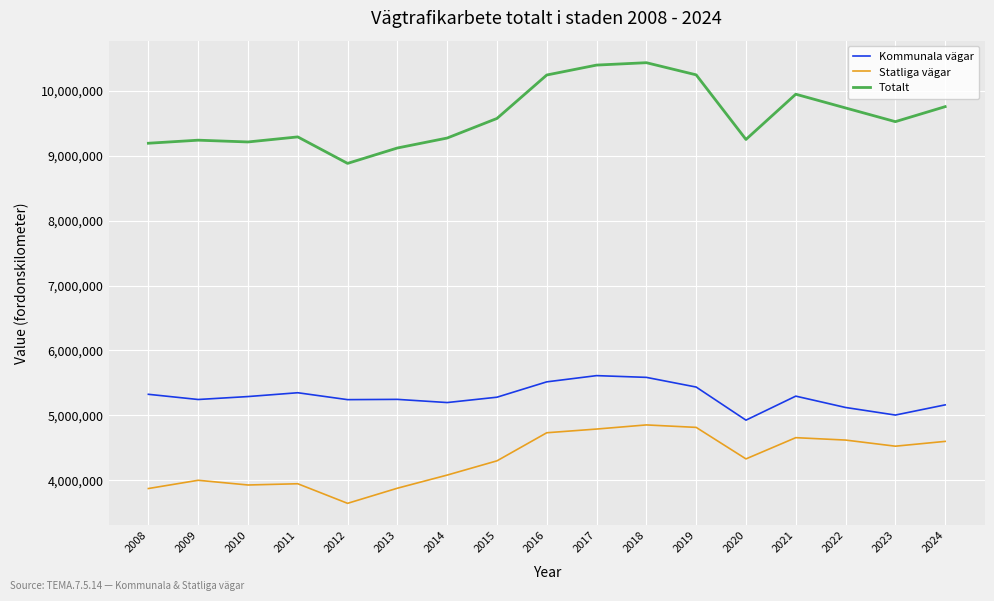

Read the Kommunala vägar value at 2020.

4925202